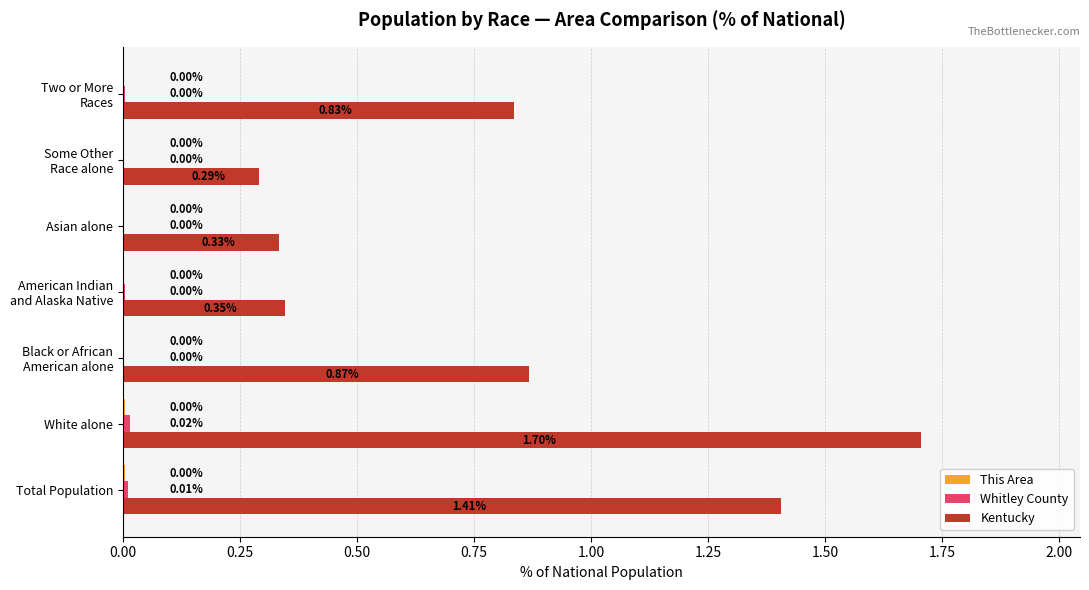

What is the total value across all series at Total Population?

1.4